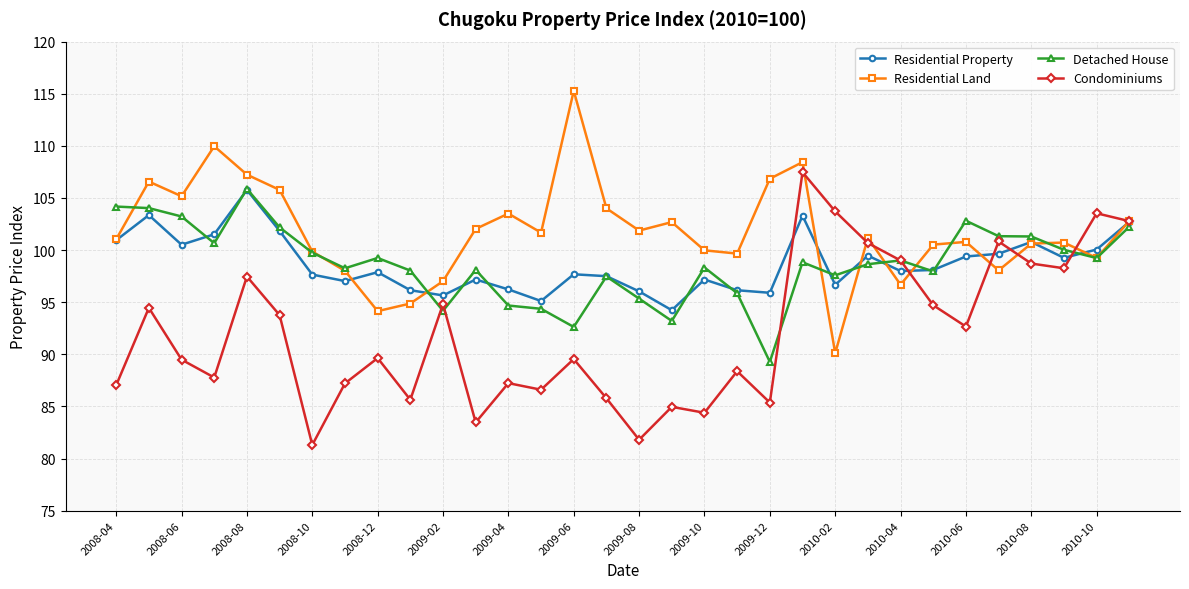

What is the value of the Residential Property point at the 12th from the left?

97.2